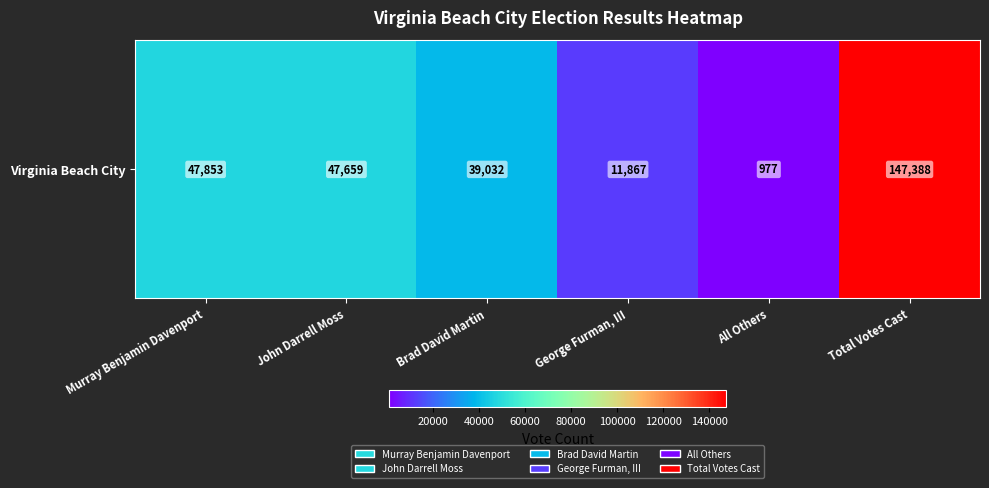

Reading left to right, transcribe all the data shown in this chart.

47853	47659	39032	11867	977	147388